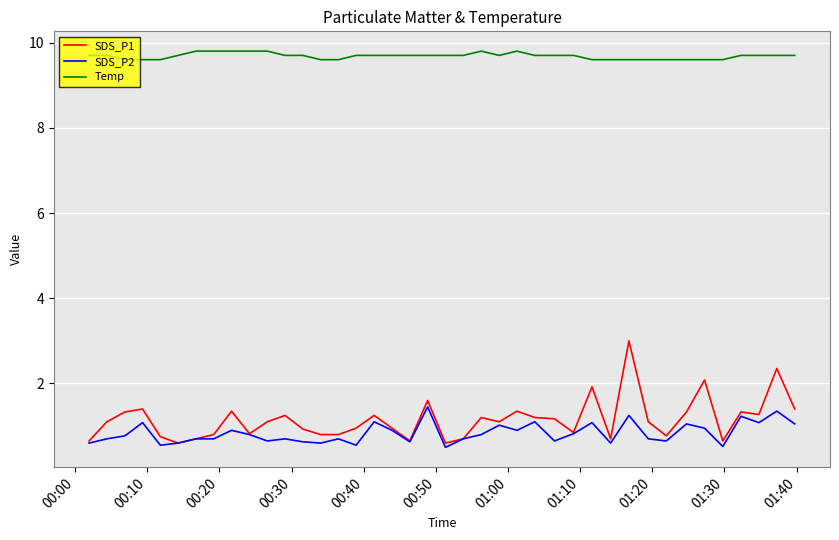

True or false: Temp and SDS_P2 cross at least once.

False